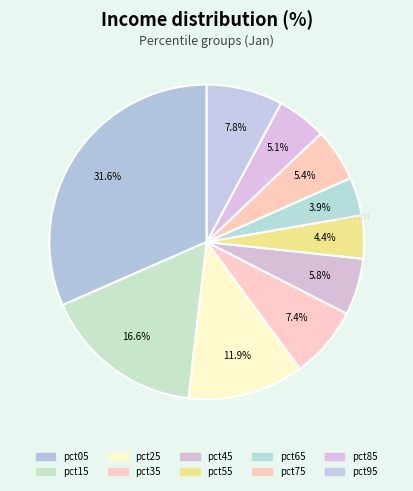

Does any single category account for the majority?

No